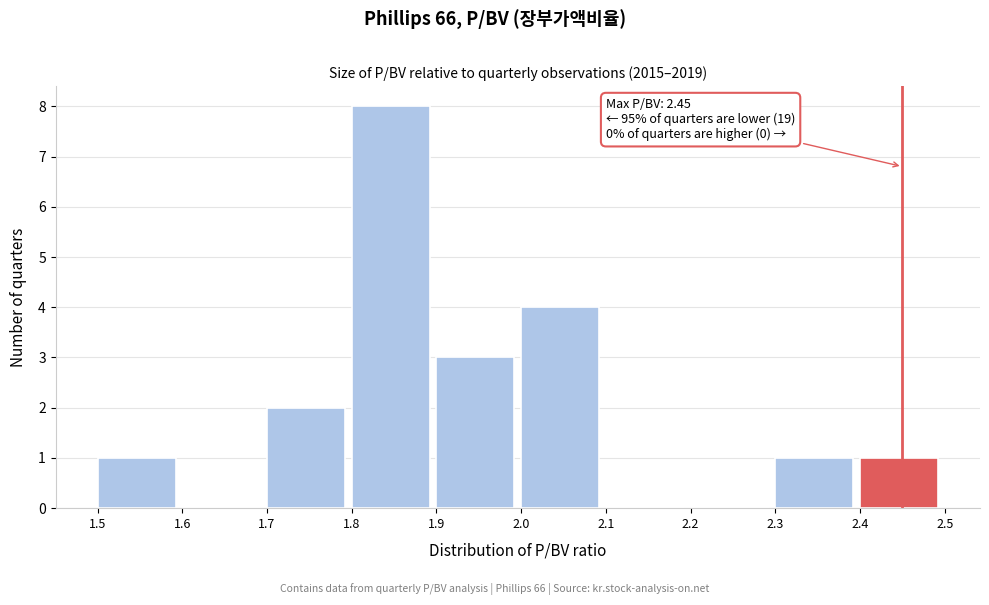

Which range on the x-axis has the tallest bar?

1.8 to 1.9